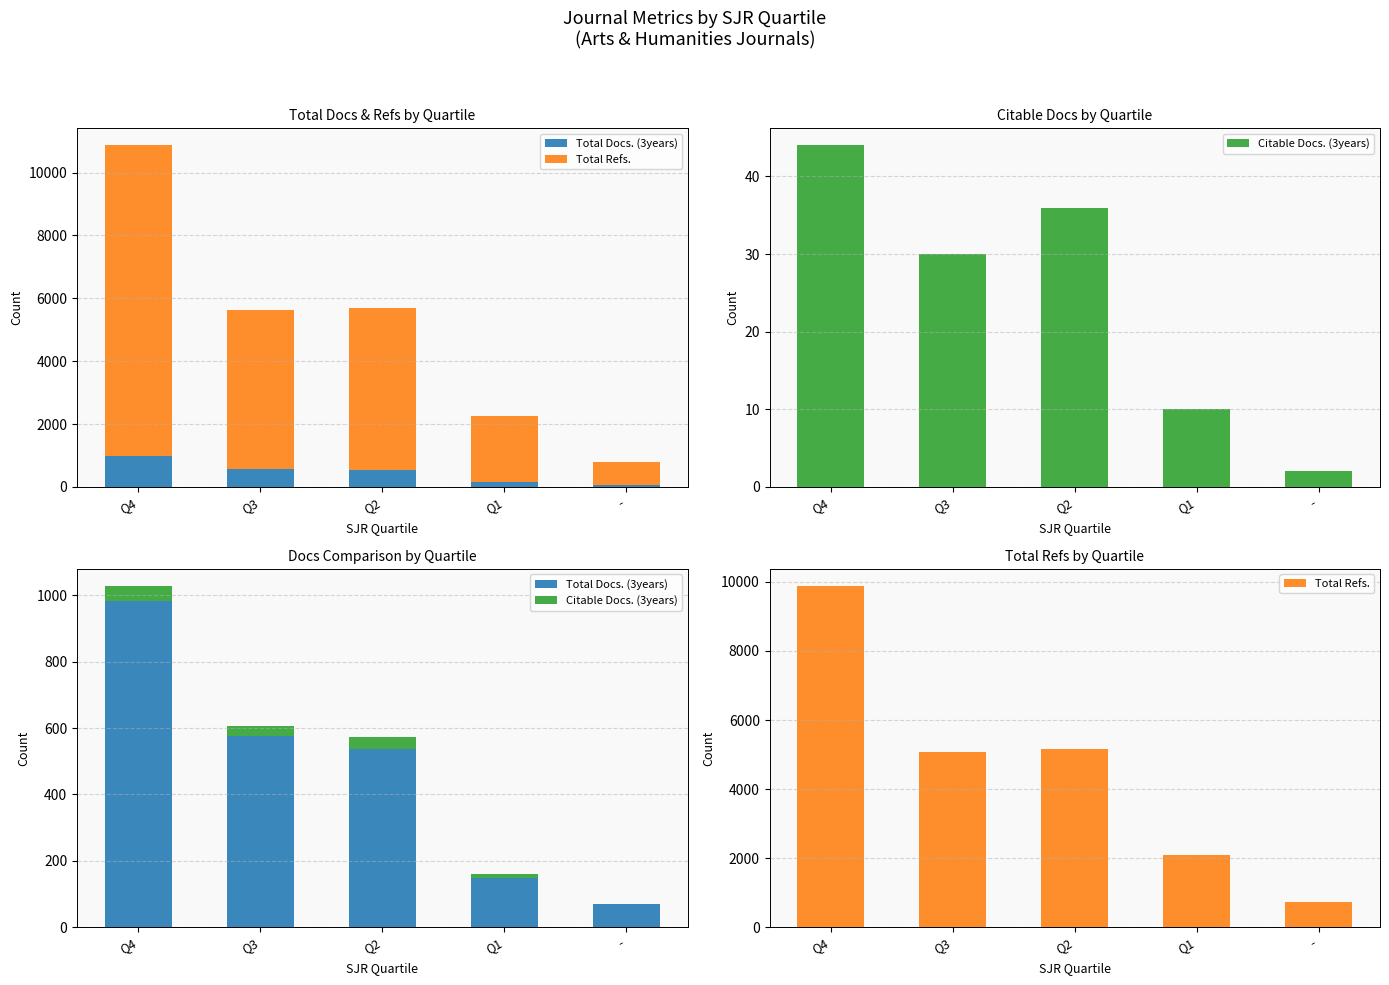

Are the bars grouped side by side (vs. stacked)?

Yes